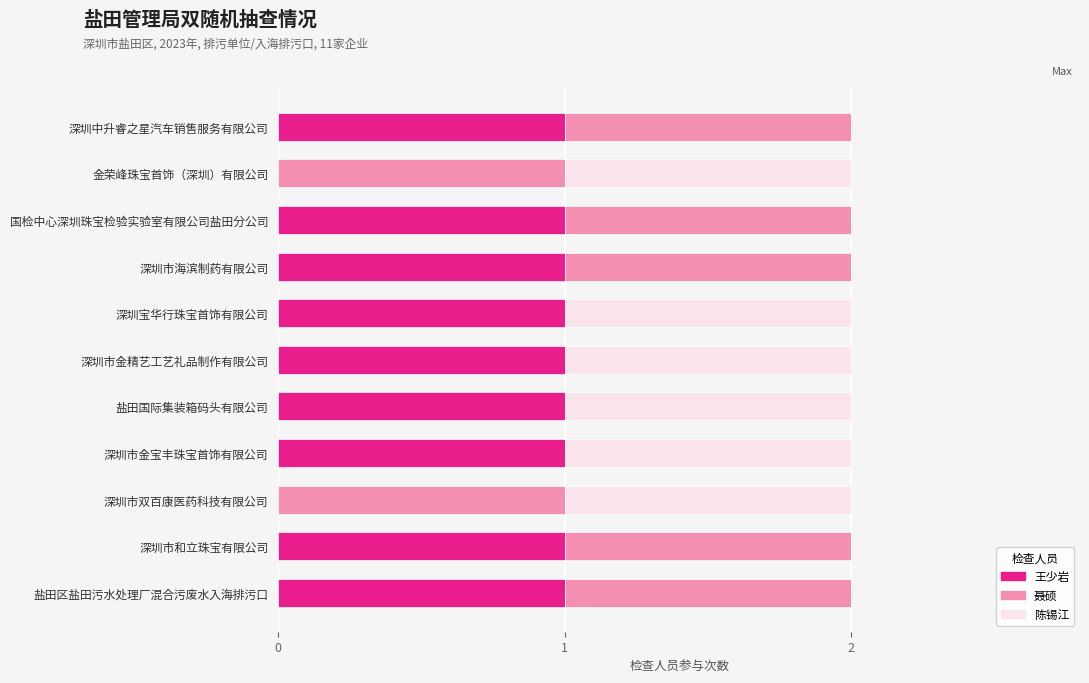

True or false: 王少岩 has a value of 1 at 深圳市金宝丰珠宝首饰有限公司.

True